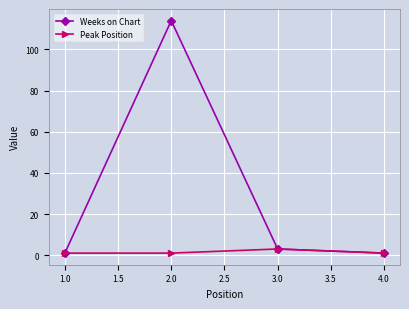

What are all the series names shown in the legend?

Weeks on Chart, Peak Position